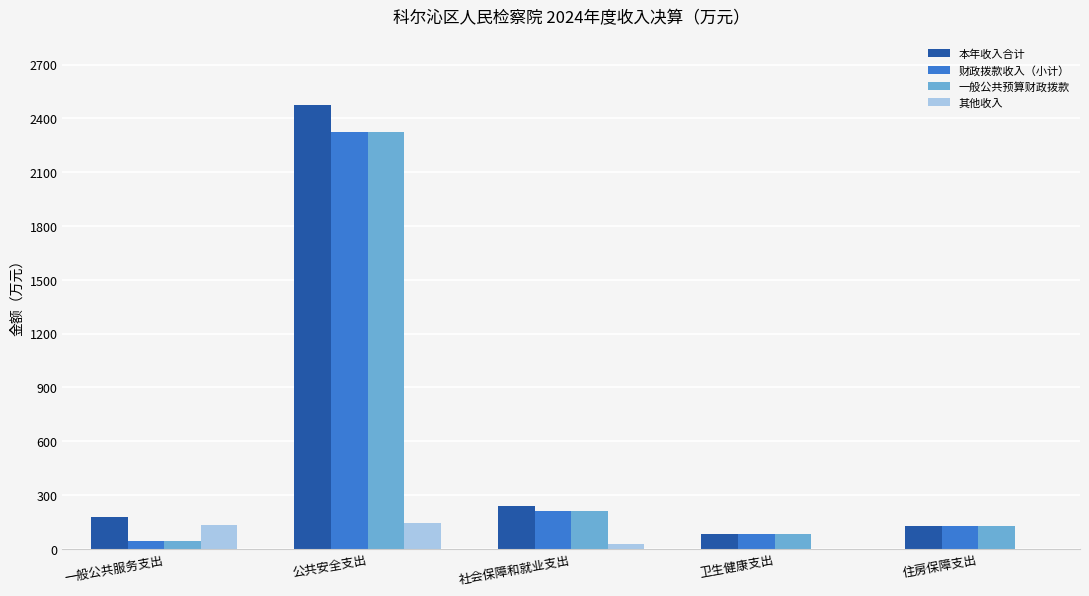

What is the maximum value for 本年收入合计?

2472.5